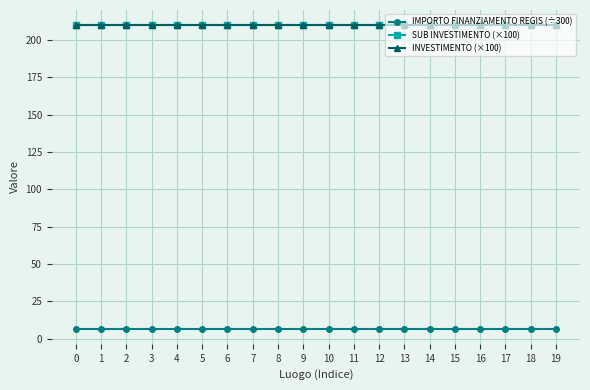

Does the chart have visible grid lines?

Yes